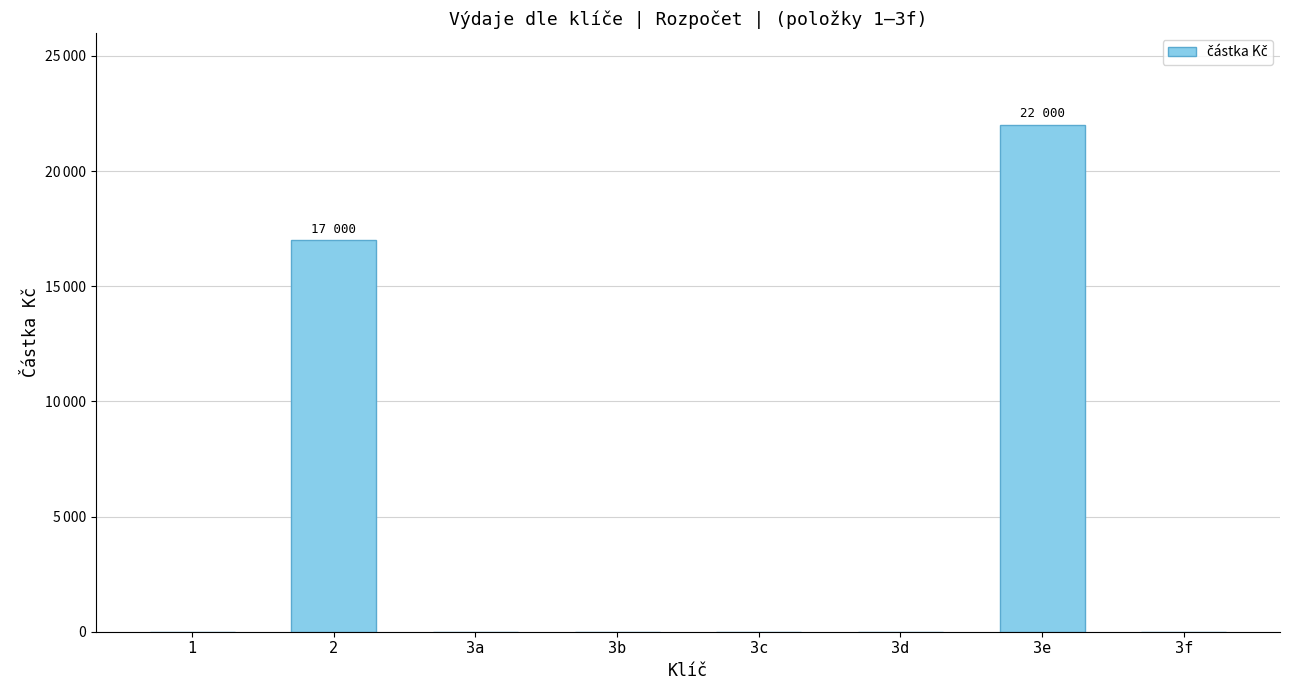

The value at 3a is 10571. True or false?

False